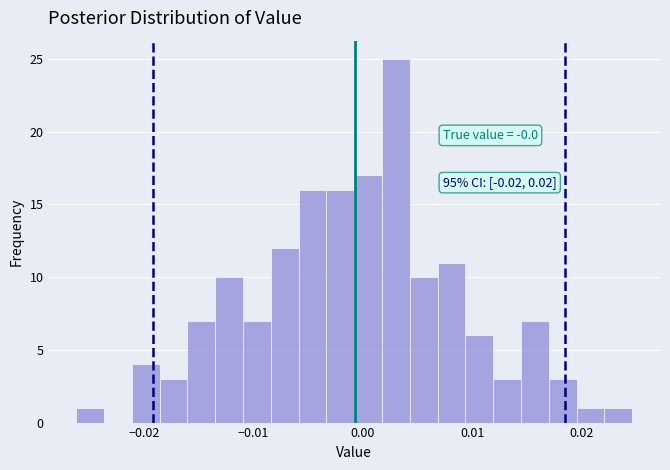

Read against the x-axis, roughly where is the centre of the tallest bar?

0.003